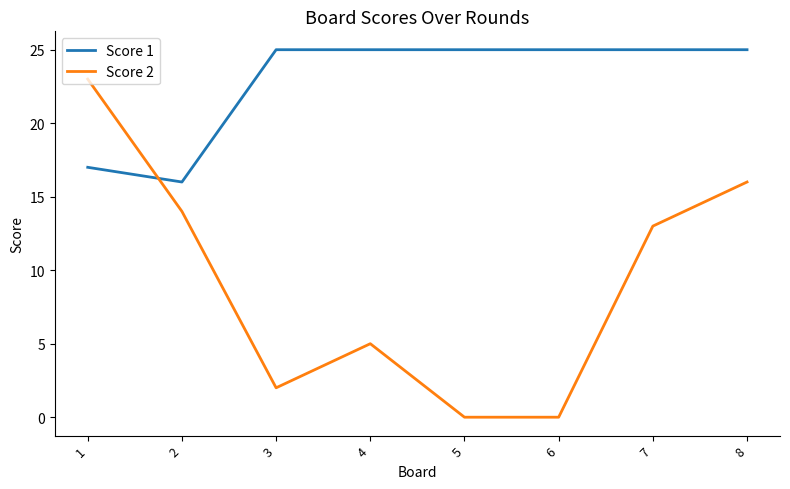

Where do Score 2 and Score 1 first cross each other?

1 and 2